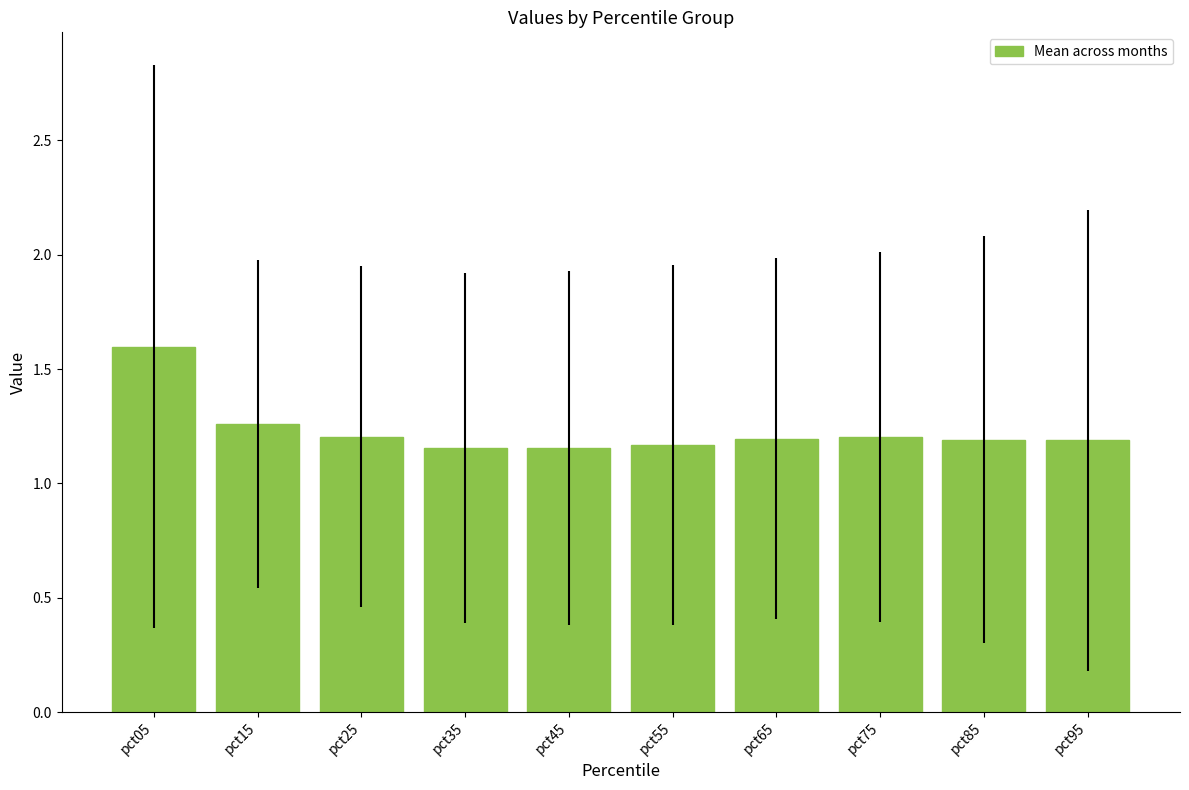

What is the change in value from pct05 to pct15?

-0.3